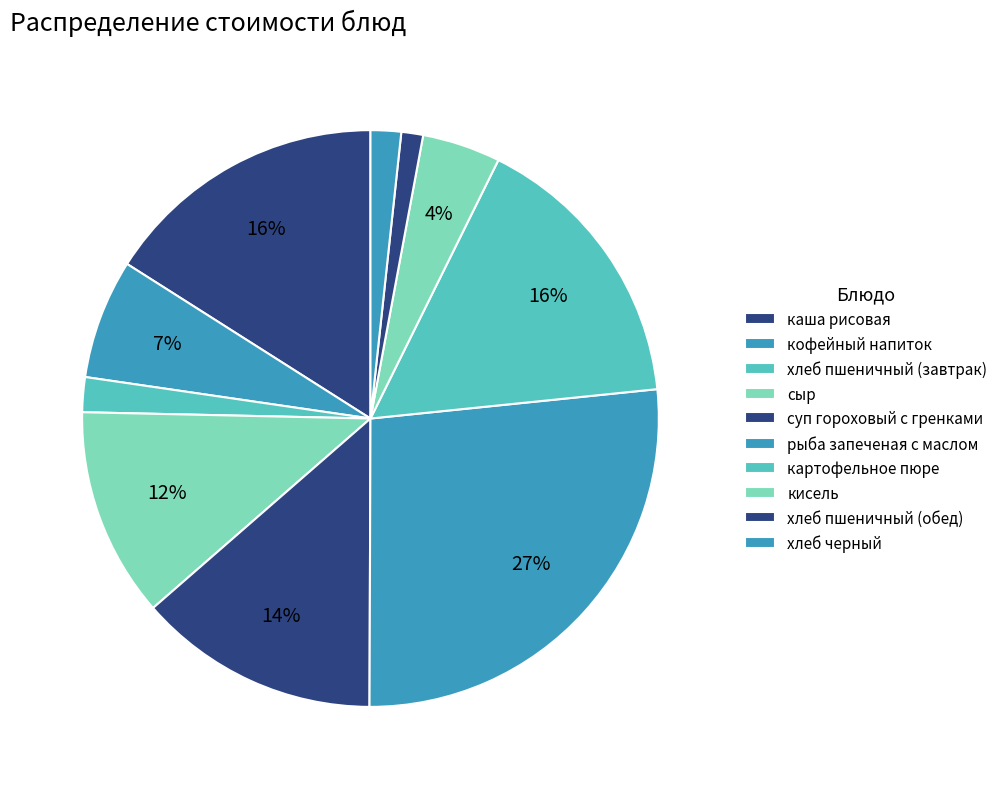

True or false: сыр accounts for 12% of the total.

True